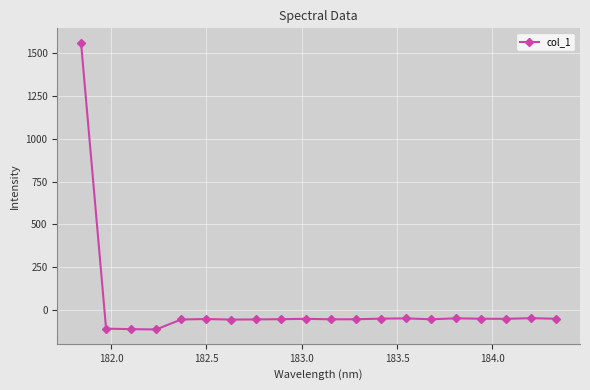

True or false: the data has more than 1 interior local peaks.

True